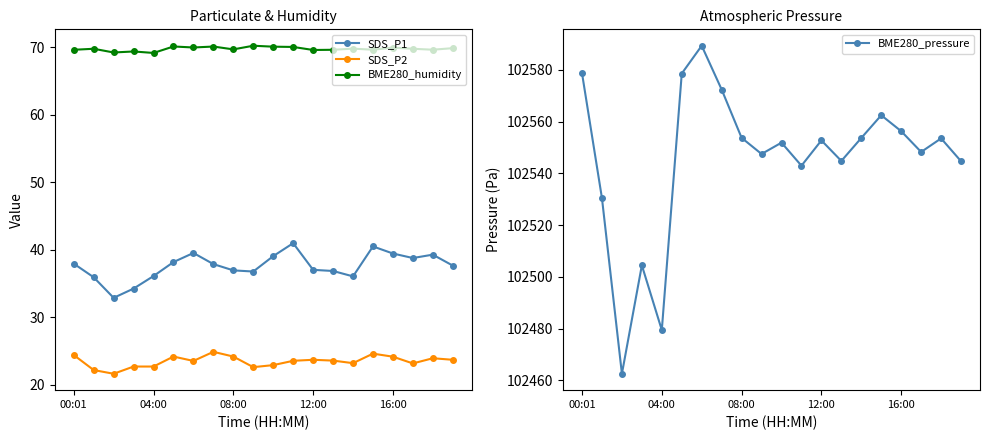

How many values in the SDS_P2 series exceed 23?

14